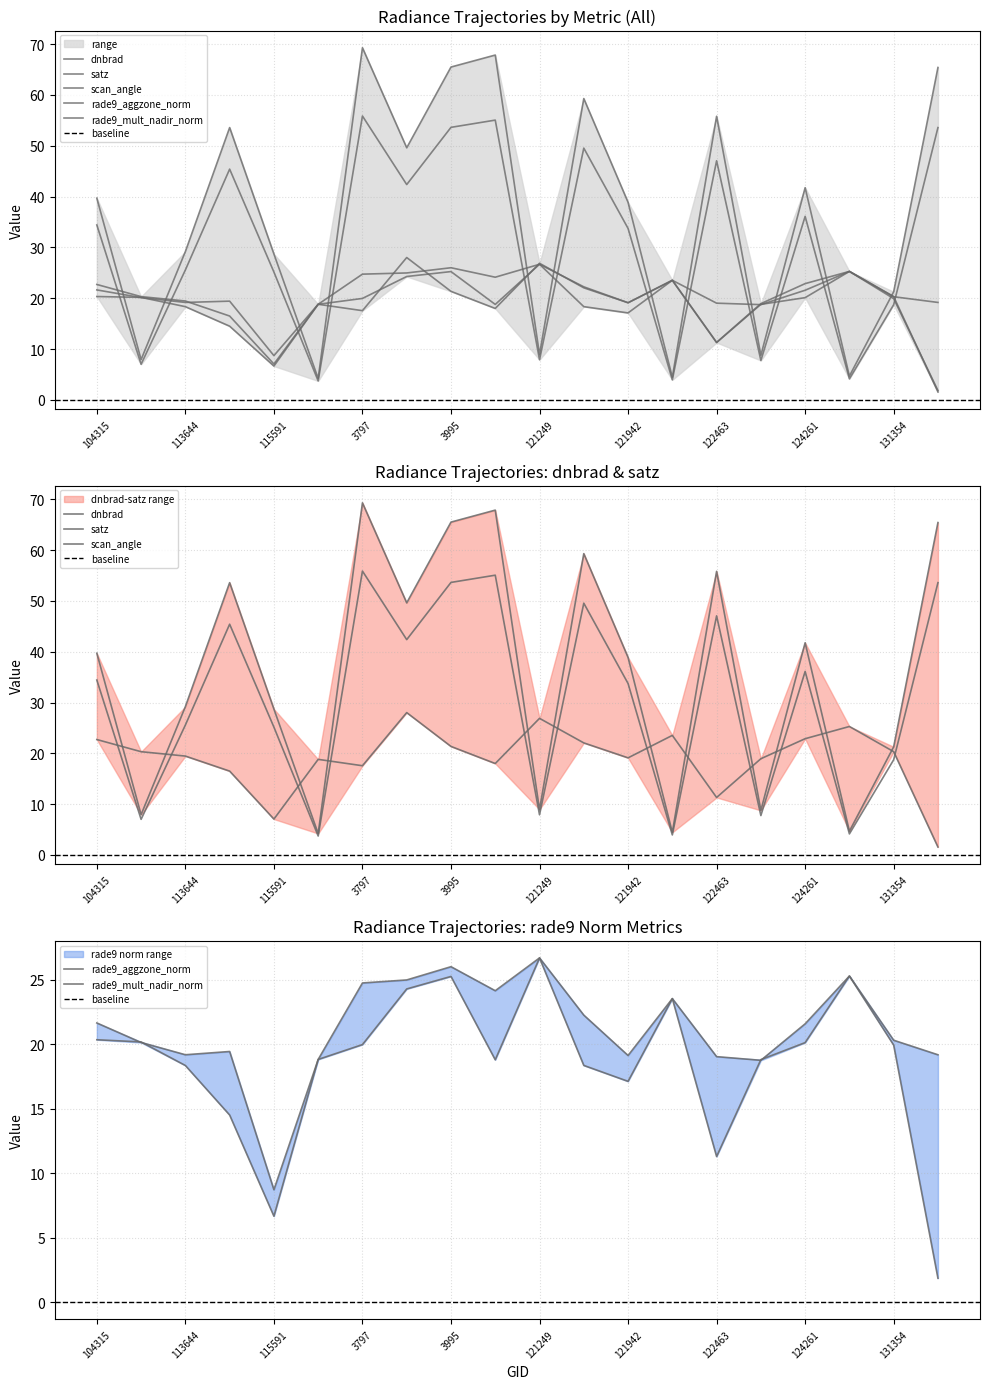

Reading right to left, what are all the values shown in this chart?

dnbrad: 1.6	20.3	25.3	22.9	18.9	11.3	23.5	19.1	22.1	26.9	18.0	21.4	28.0	17.6	18.8	7.1	16.5	19.5	20.3	22.7
satz: 65.4	21.3	4.7	41.8	8.8	55.8	4.5	38.9	59.3	8.9	67.9	65.5	49.6	69.3	4.2	28.7	53.6	29.2	7.9	39.7
scan_angle: 53.6	18.7	4.1	36.1	7.8	47.1	3.9	33.7	49.5	7.9	55.1	53.6	42.4	55.9	3.7	25.2	45.4	25.6	7.0	34.4
rade9_aggzone_norm: 19.2	20.3	25.3	21.6	18.7	19.0	23.5	19.1	22.3	26.7	24.1	26.0	25.0	24.7	18.8	8.7	19.4	19.2	20.1	21.6
rade9_mult_nadir_norm: 1.9	19.9	25.3	20.1	18.8	11.3	23.5	17.1	18.4	26.7	18.8	25.3	24.3	20.0	18.8	6.7	14.5	18.3	20.2	20.3